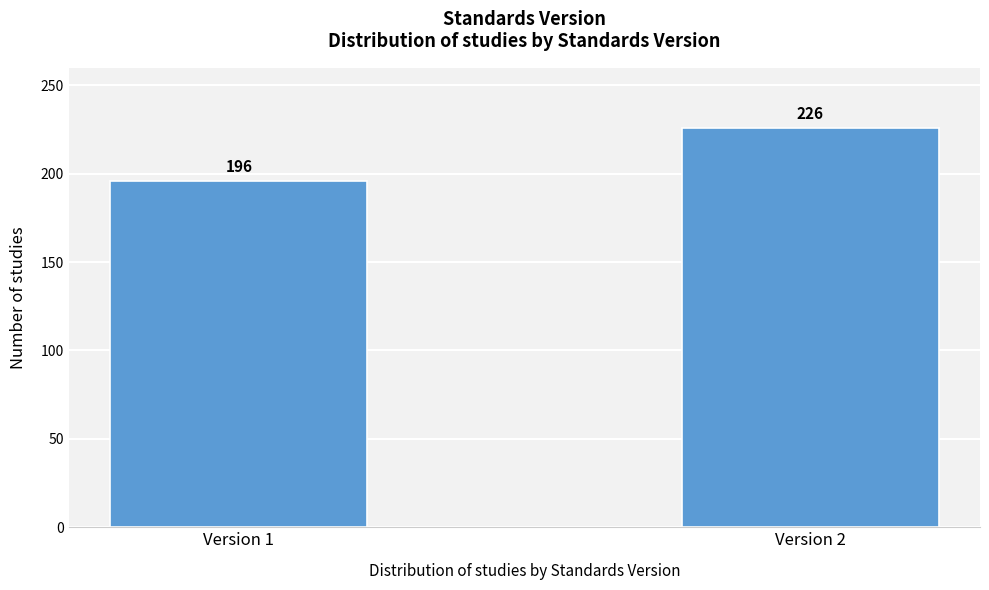

Reading left to right, transcribe all the data shown in this chart.

196	226